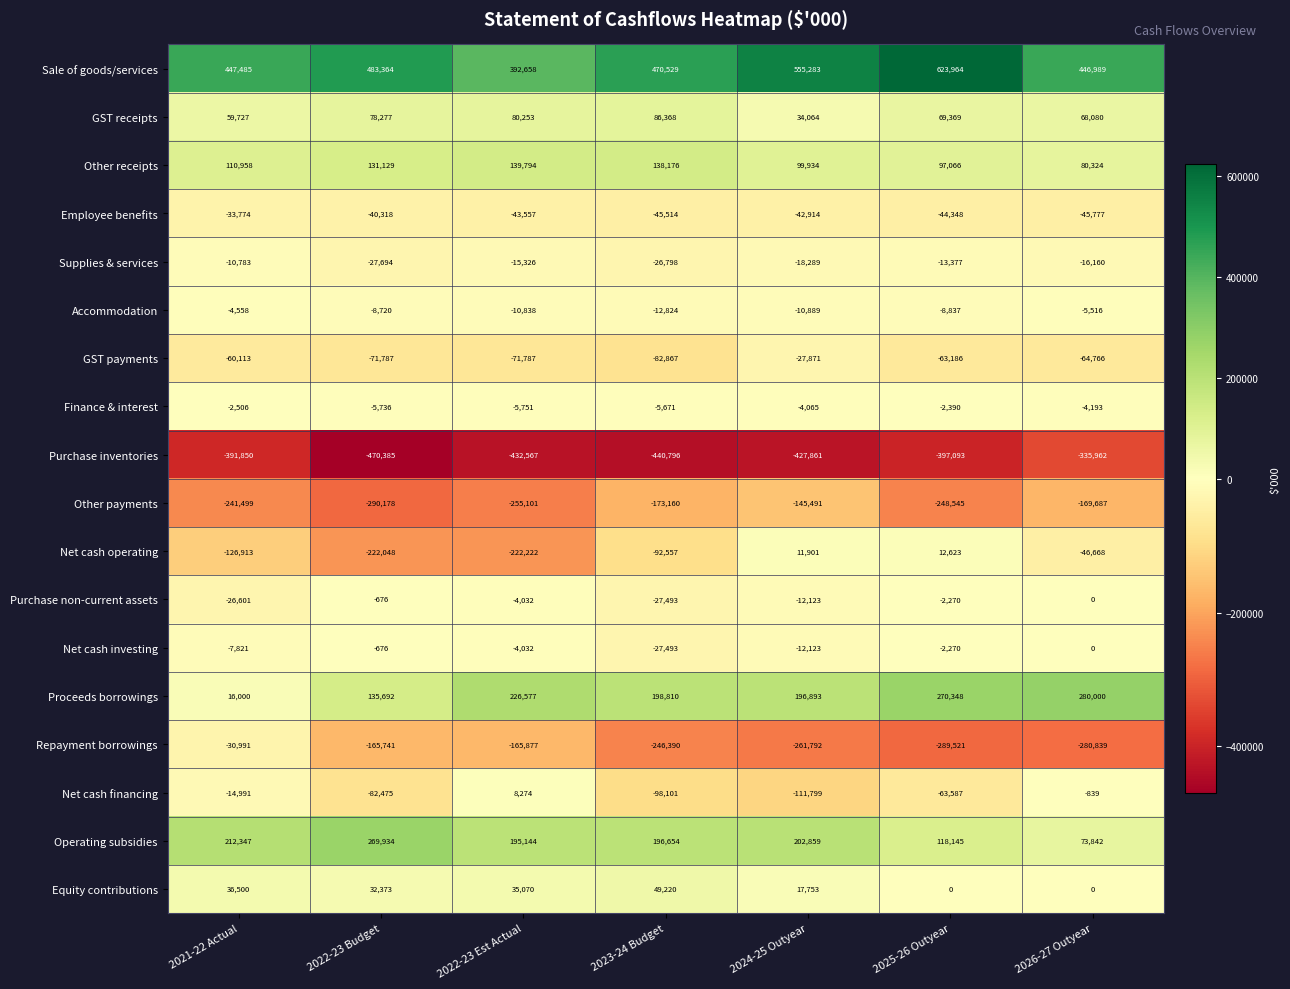

At which label is Finance & interest closest to -4070?

2024-25 Outyear